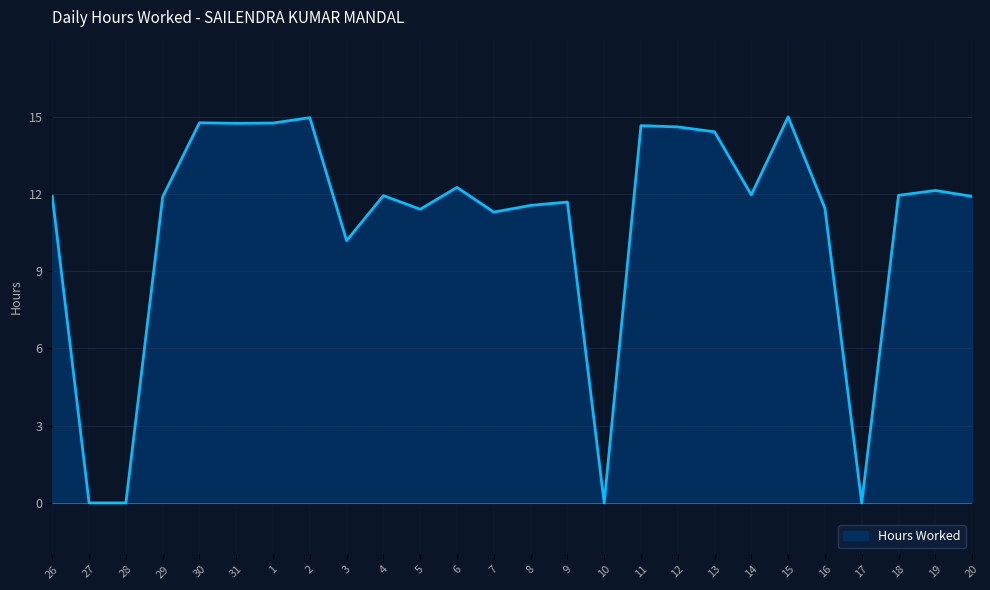

Where does the data first go above 11?

26